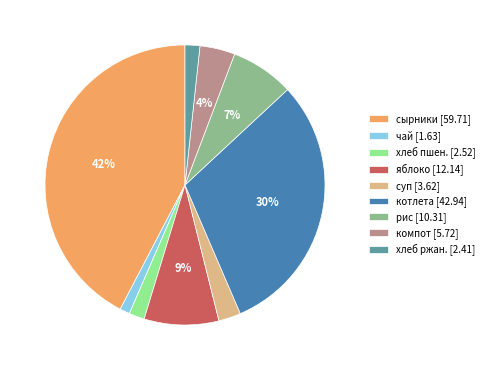

How many slices are in this pie chart?

9